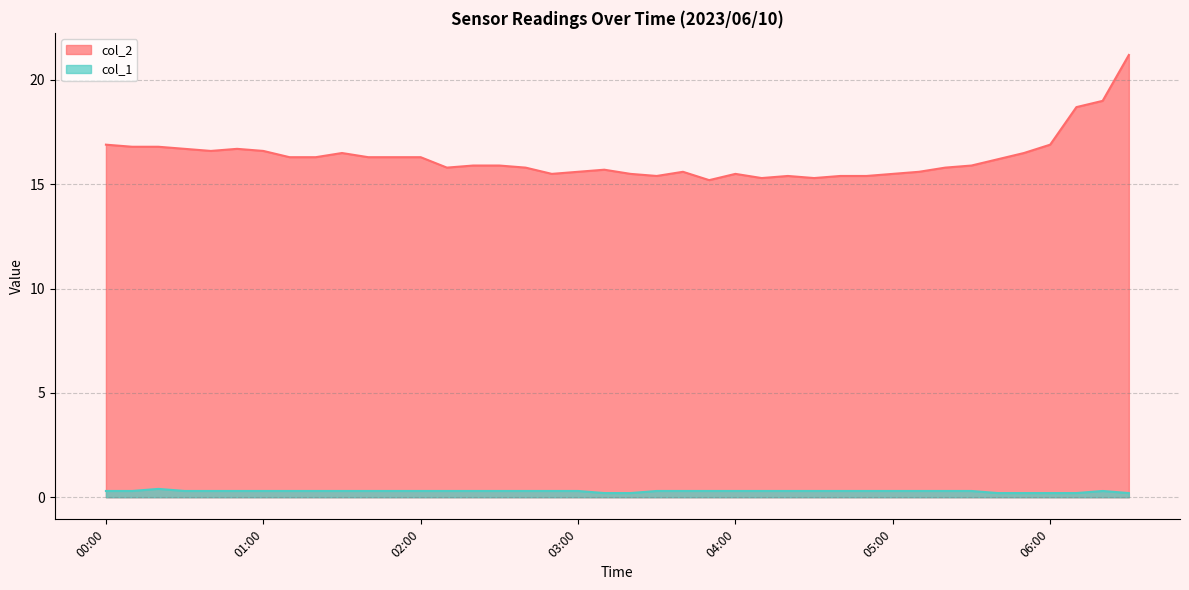

Reading left to right, extract all data points from this chart.

col_2: 00:00=16.9	00:10=16.8	00:20=16.8	00:30=16.7	00:40=16.6	00:50=16.7	01:00=16.6	01:10=16.3	01:20=16.3	01:30=16.5	01:40=16.3	01:50=16.3	02:00=16.3	02:10=15.8	02:20=15.9	02:30=15.9	02:40=15.8	02:50=15.5	03:00=15.6	03:10=15.7	03:20=15.5	03:30=15.4	03:40=15.6	03:50=15.2	04:00=15.5	04:10=15.3	04:20=15.4	04:30=15.3	04:40=15.4	04:50=15.4	05:00=15.5	05:10=15.6	05:20=15.8	05:30=15.9	05:40=16.2	05:50=16.5	06:00=16.9	06:10=18.7	06:20=19.0	06:30=21.2
col_1: 00:00=0.3	00:10=0.3	00:20=0.4	00:30=0.3	00:40=0.3	00:50=0.3	01:00=0.3	01:10=0.3	01:20=0.3	01:30=0.3	01:40=0.3	01:50=0.3	02:00=0.3	02:10=0.3	02:20=0.3	02:30=0.3	02:40=0.3	02:50=0.3	03:00=0.3	03:10=0.2	03:20=0.2	03:30=0.3	03:40=0.3	03:50=0.3	04:00=0.3	04:10=0.3	04:20=0.3	04:30=0.3	04:40=0.3	04:50=0.3	05:00=0.3	05:10=0.3	05:20=0.3	05:30=0.3	05:40=0.2	05:50=0.2	06:00=0.2	06:10=0.2	06:20=0.3	06:30=0.2